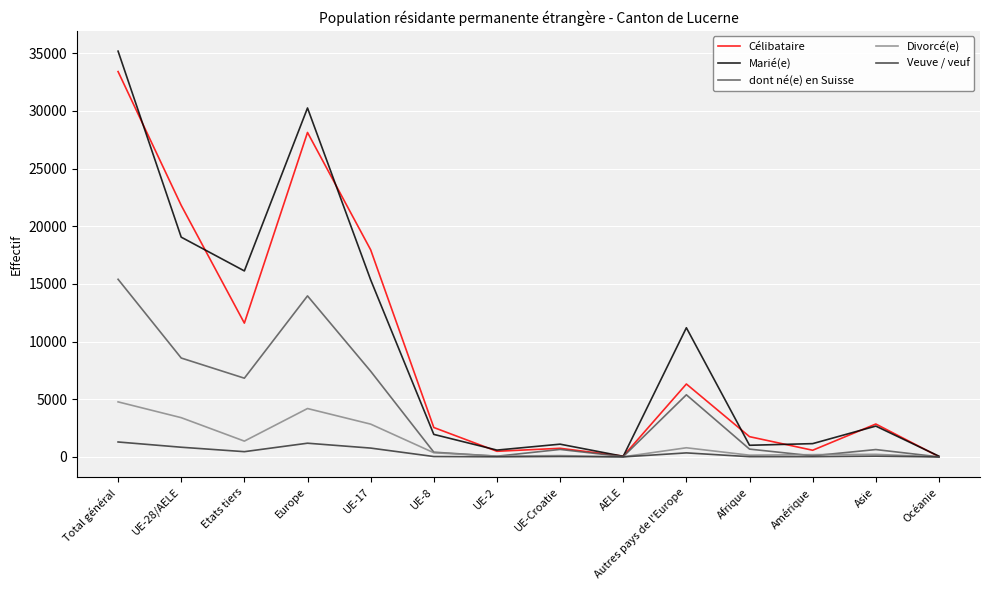

What is the lowest value of the Marié(e) series?

51